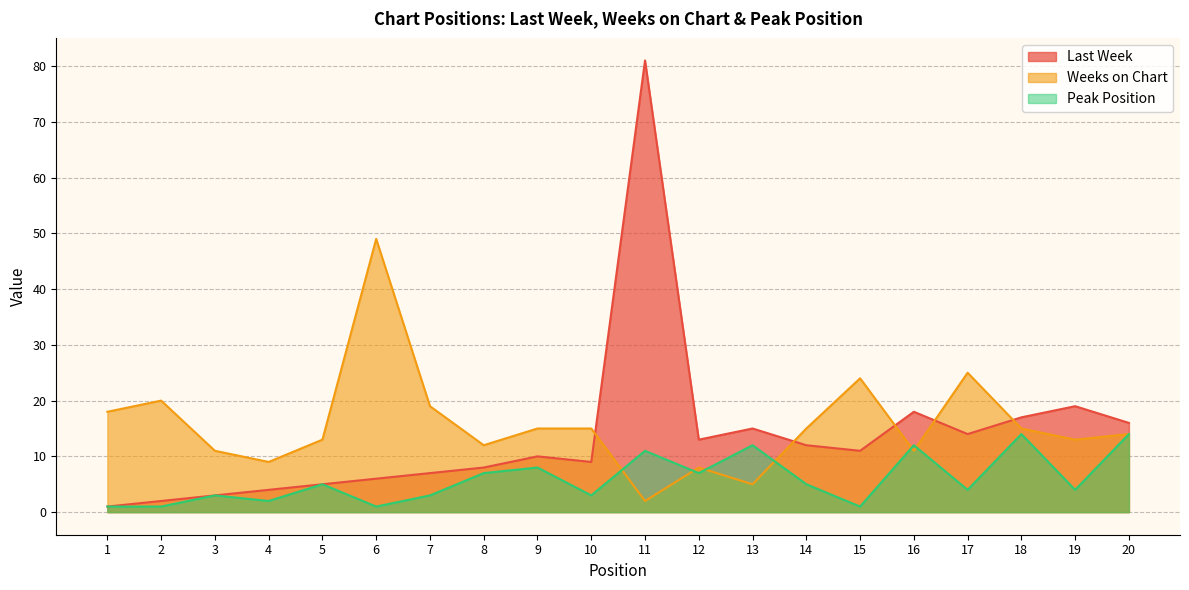

Between 8 and 16, which is larger?

16